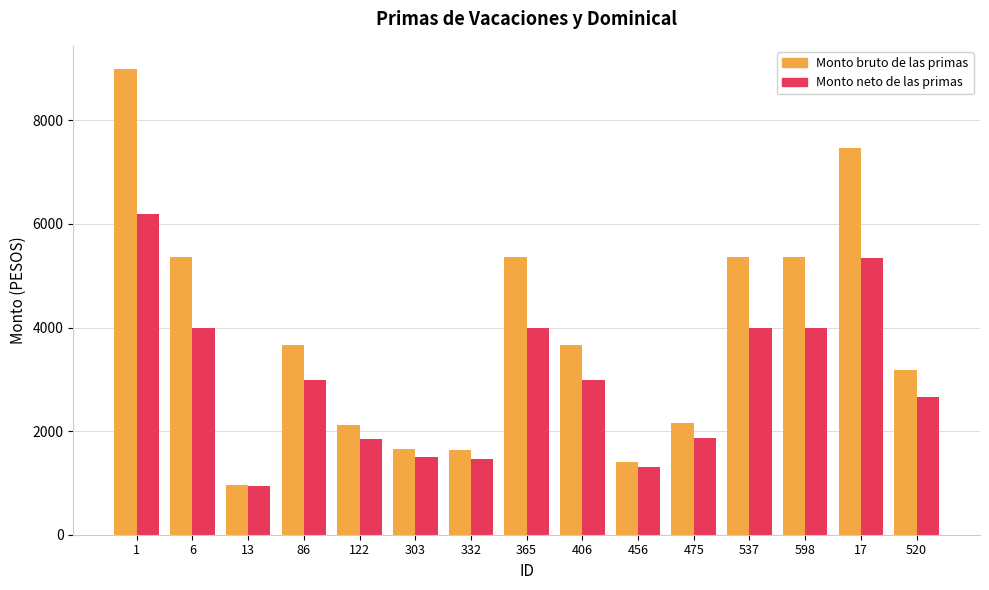

What position from the right is 332?

9